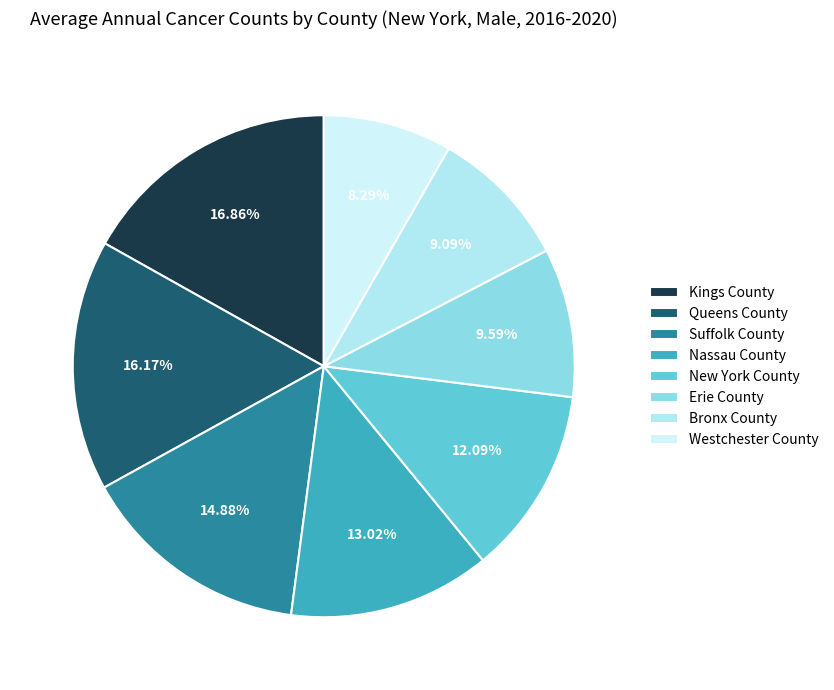

To the nearest percent, what is the difference between the Kings County and Queens County slice percentages?

1%